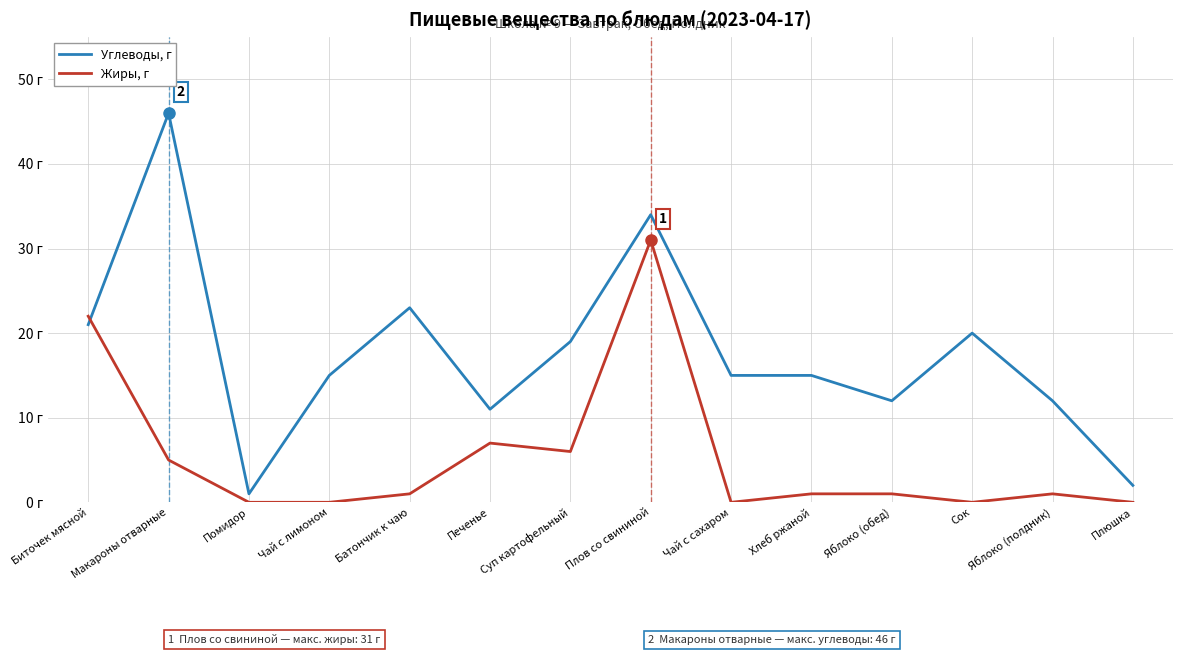

Does the chart display data point markers on the line(s)?

No